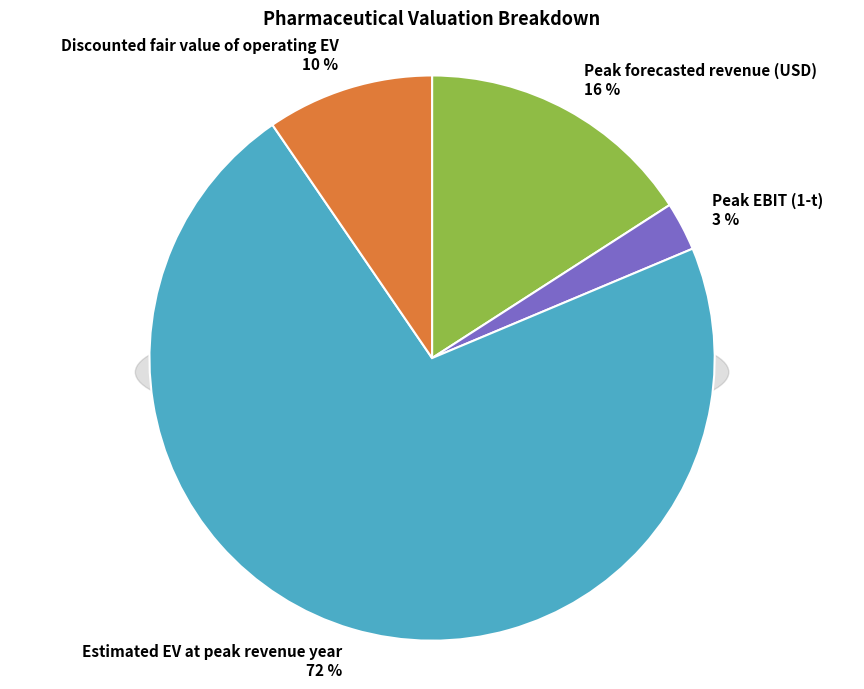

Count the number of slices in the pie.

4